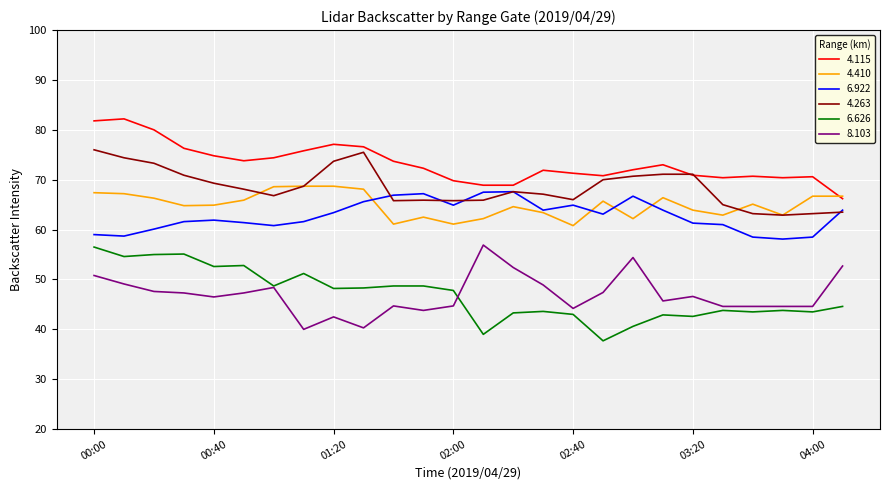

Which series has the largest total across all categories?

4.115